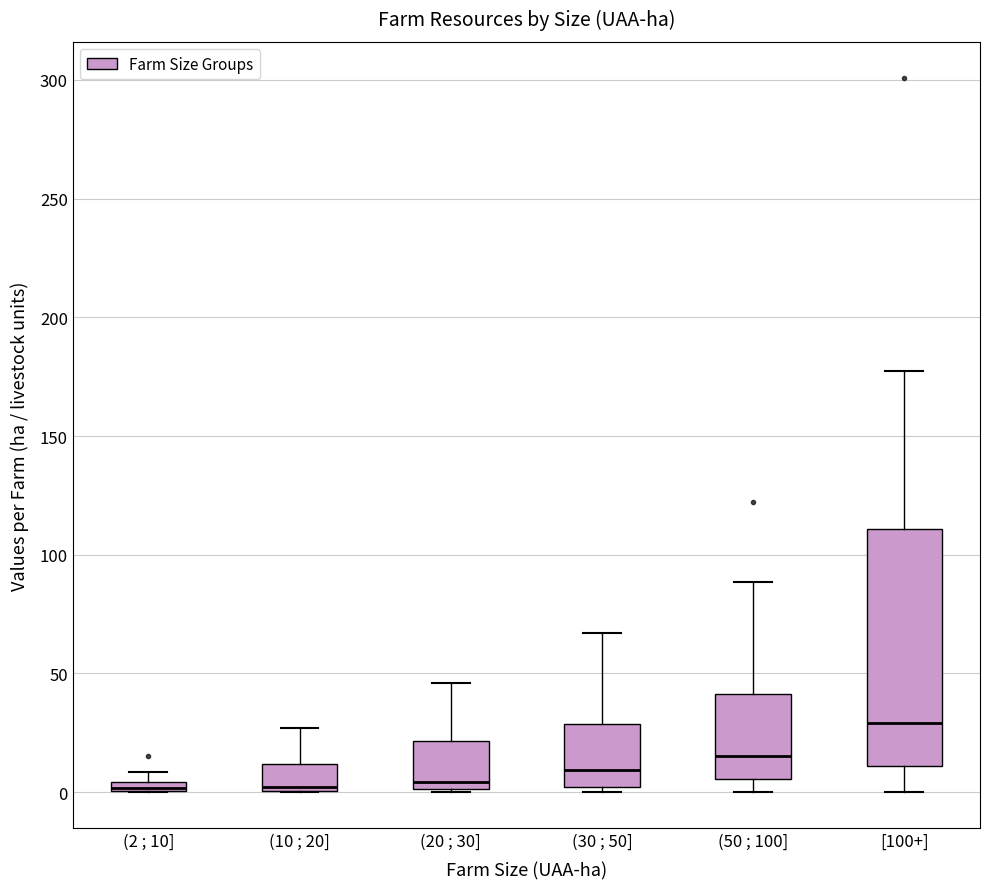

Where does the median line of the box for (50 ; 100] sit on the y-axis? The values are not printed on the chart, so give them approximately, as read against the axis.

15